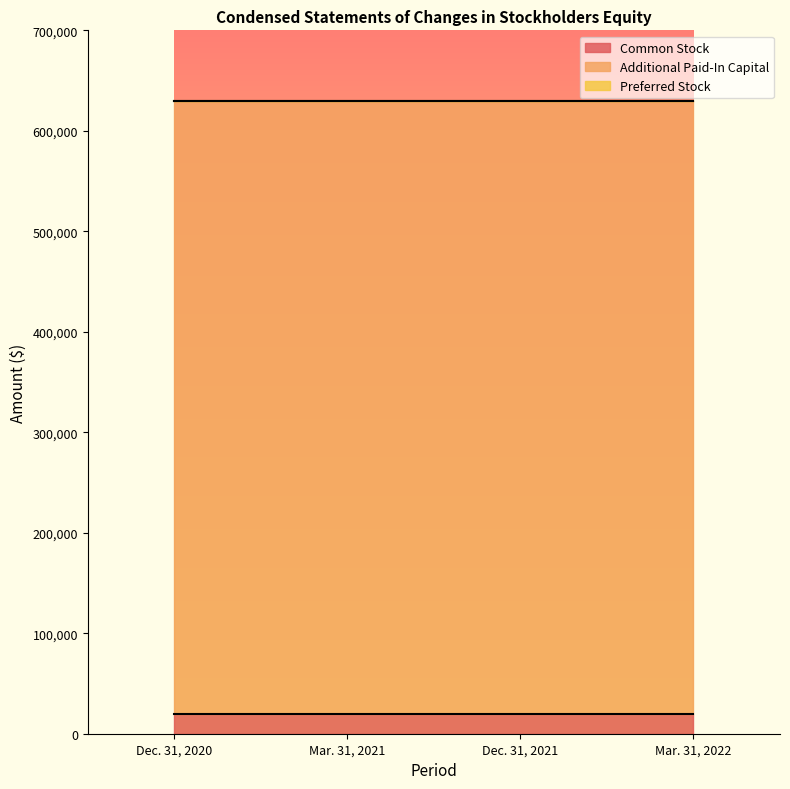

Between Dec. 31, 2020 and Mar. 31, 2021, which series saw the biggest shift?

Common Stock